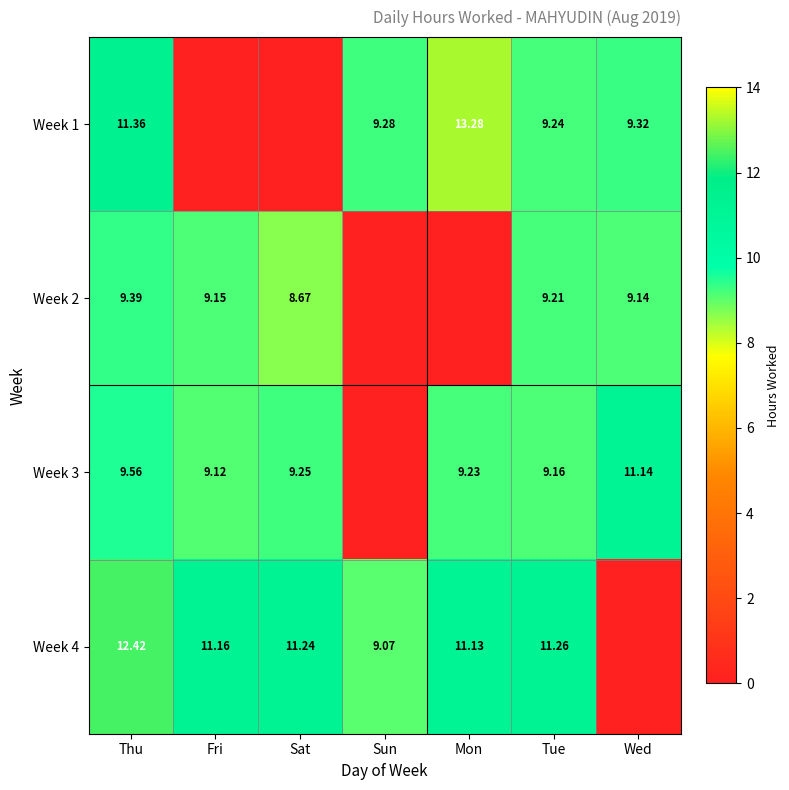

The value of Week 2 at Thu is 16.5. True or false?

False